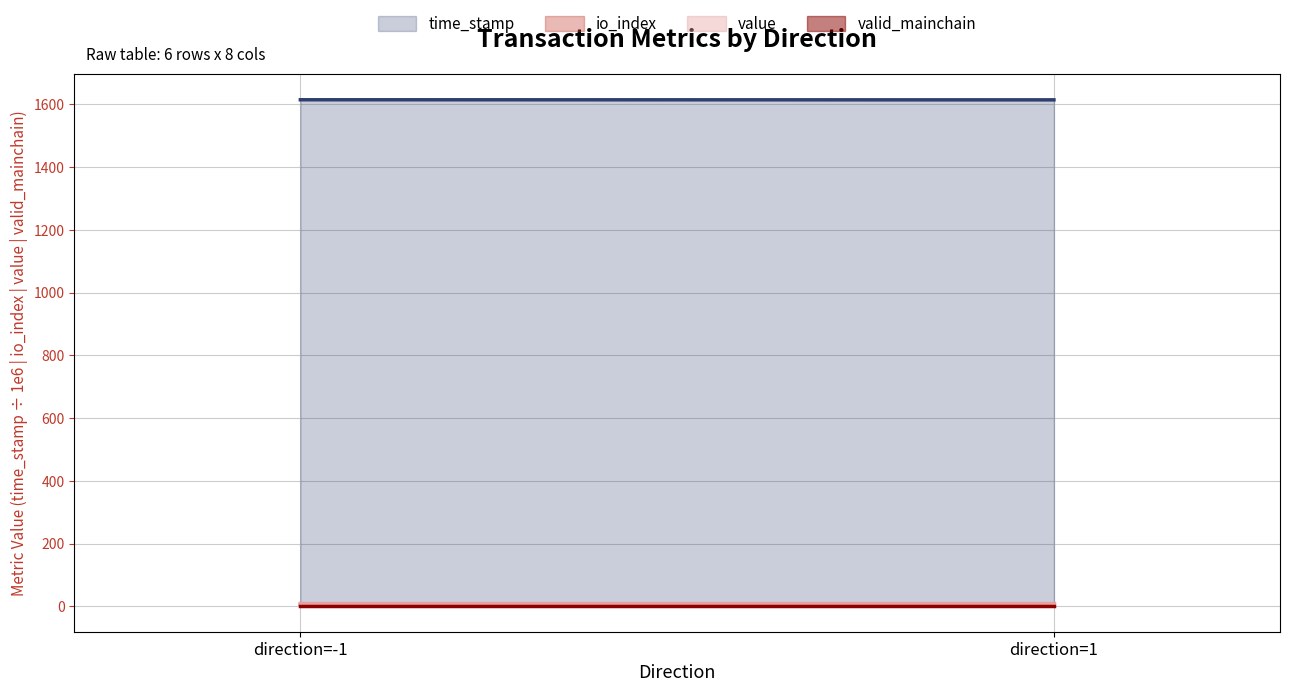

Which category has the lowest value in the valid_mainchain (line) series?

direction=-1